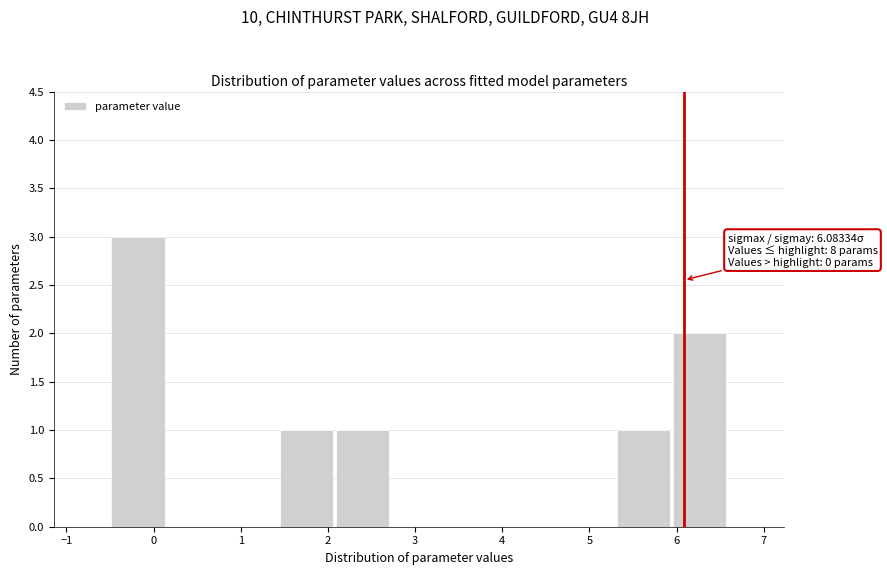

Over which range of the x-axis is the bar tallest?

-0.5 to 0.1